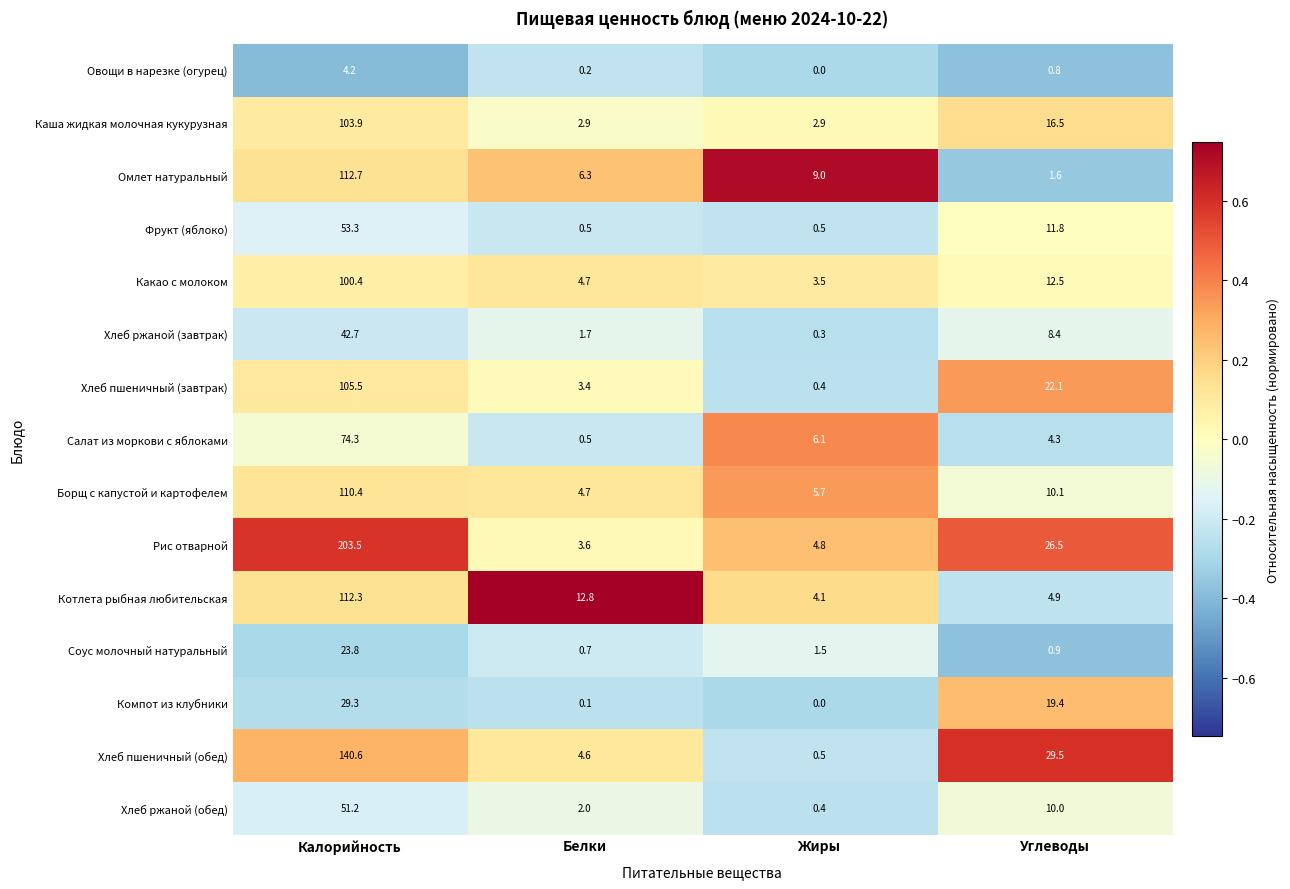

At which category is the sum across all series the highest?

Калорийность